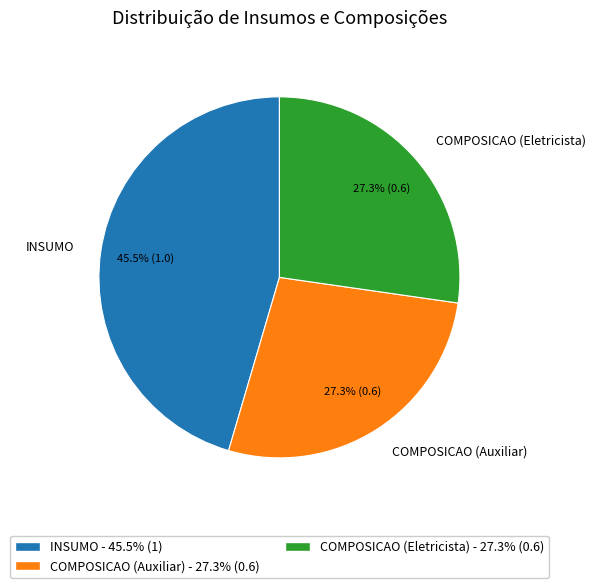

Does COMPOSICAO (Auxiliar) represent more than half of the total?

No